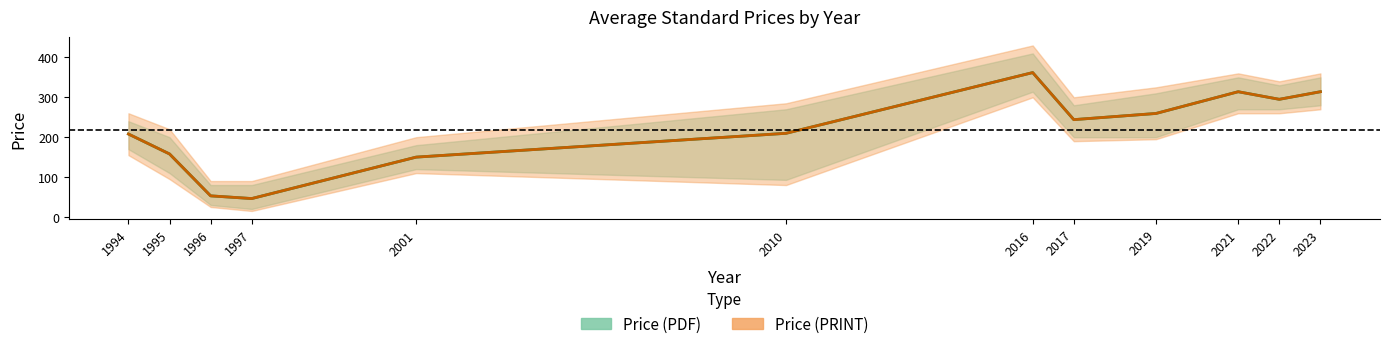

How many categories are shown in the chart?

12